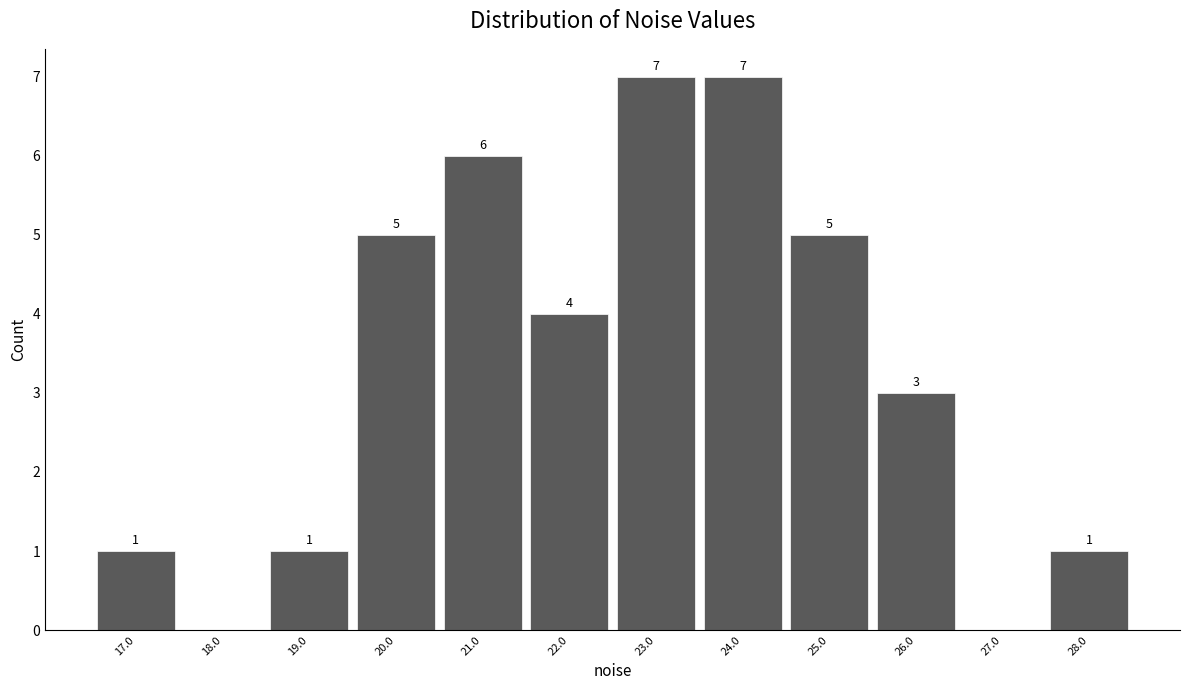

Reading left to right, transcribe all the data shown in this chart.

17.0=1	18.0=0	19.0=1	20.0=5	21.0=6	22.0=4	23.0=7	24.0=7	25.0=5	26.0=3	27.0=0	28.0=1